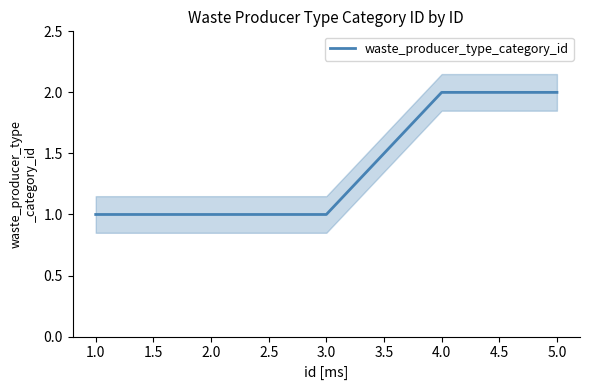

How many lines are shown in the chart?

1